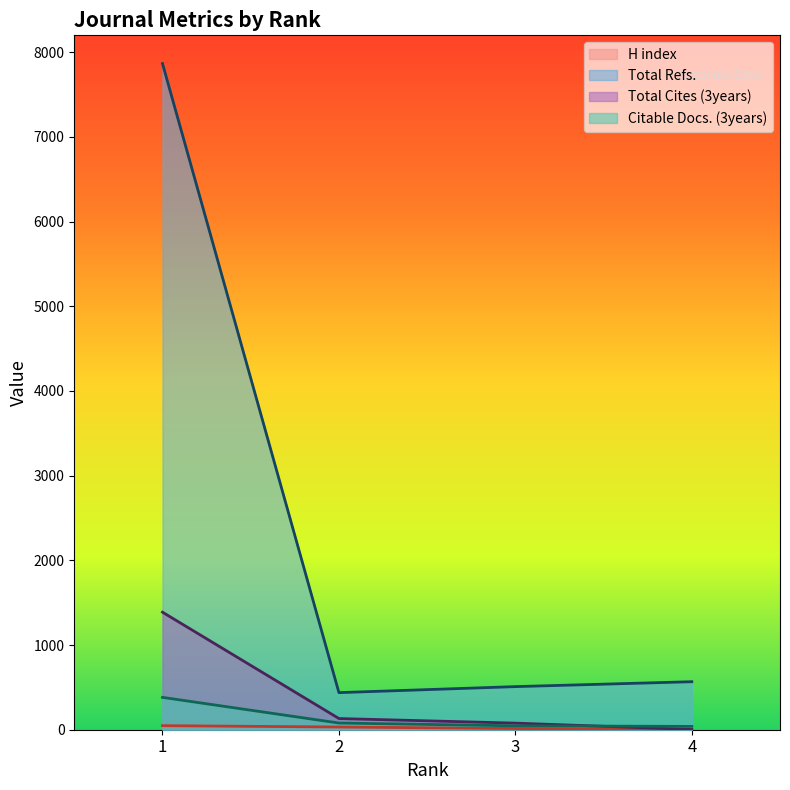

Which series has the largest total across all categories?

Total Refs.